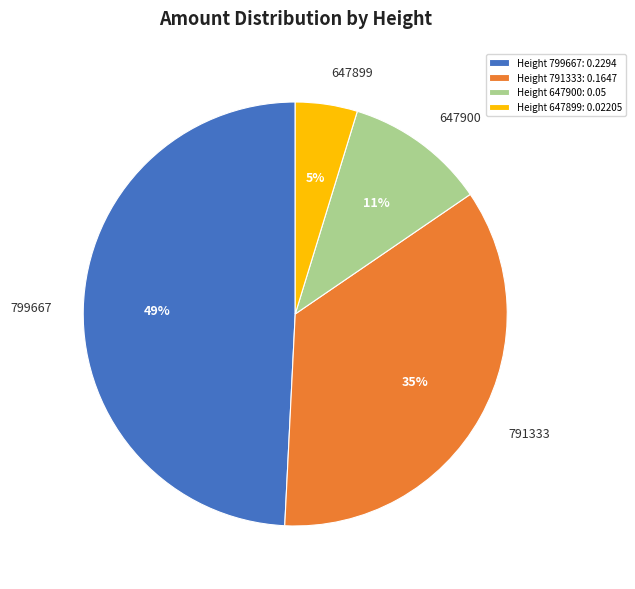

Count the number of slices in the pie.

4